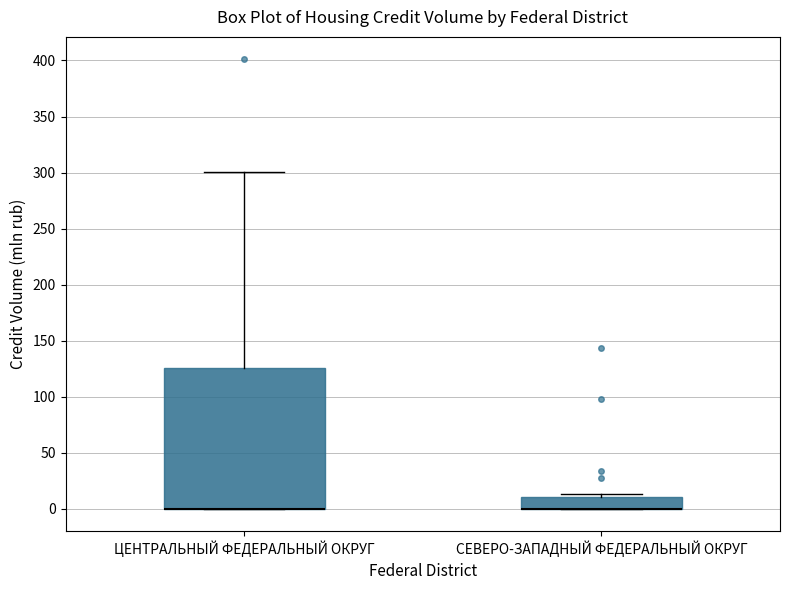

Where is the upper edge of the box for ЦЕНТРАЛЬНЫЙ ФЕДЕРАЛЬНЫЙ ОКРУГ on the y-axis? The values are not printed on the chart, so give them approximately, as read against the axis.

125